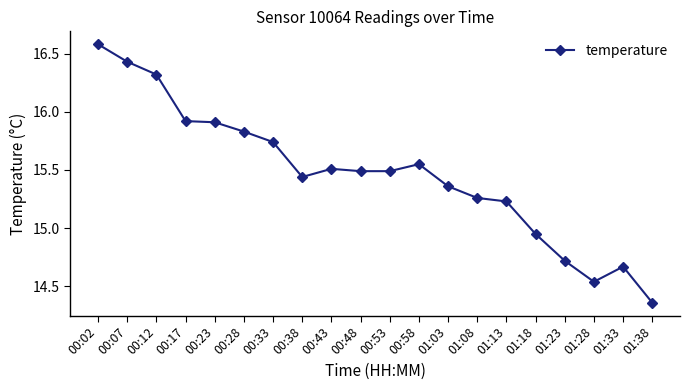

Where is the data nearest to the value 15?

01:18